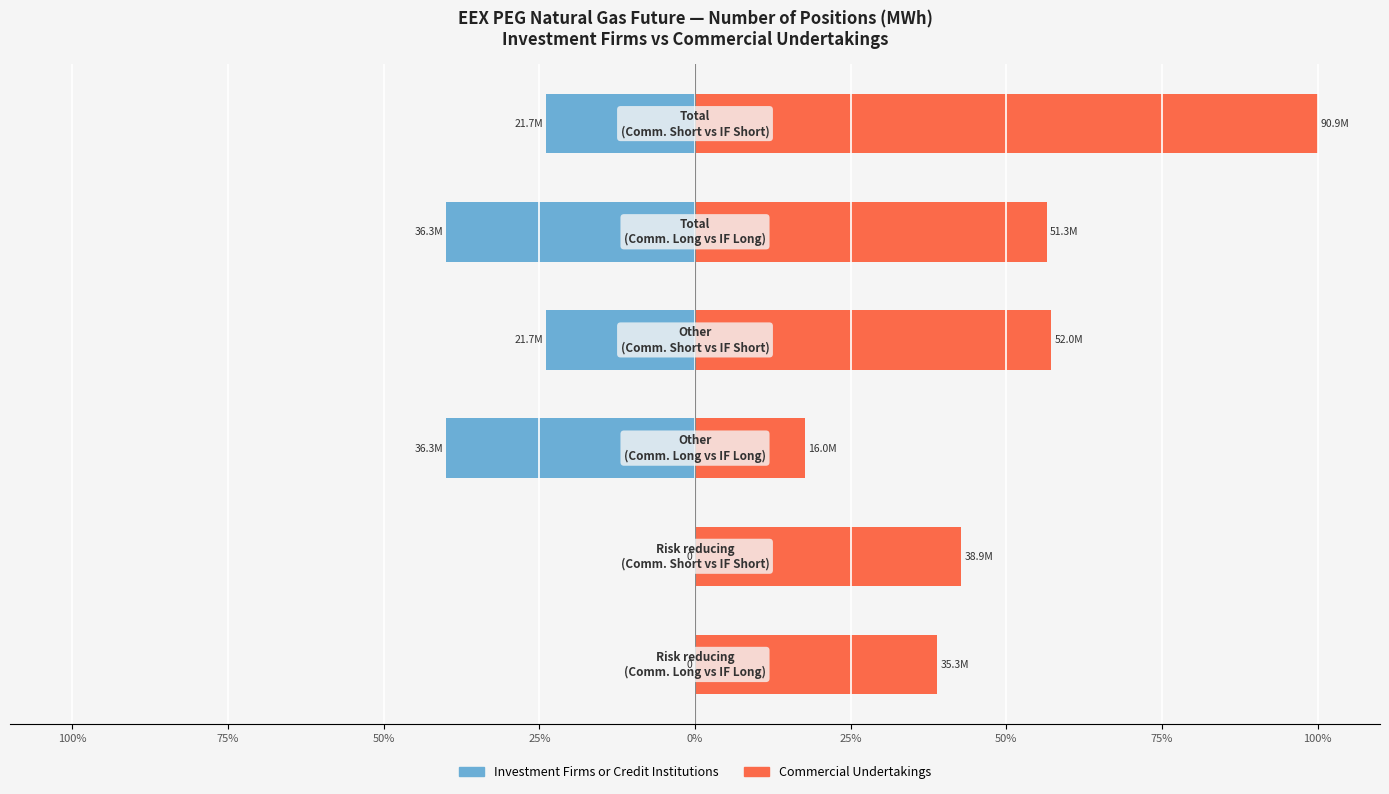

Is it true that Commercial Undertakings equals 100.6 at 0%?

False